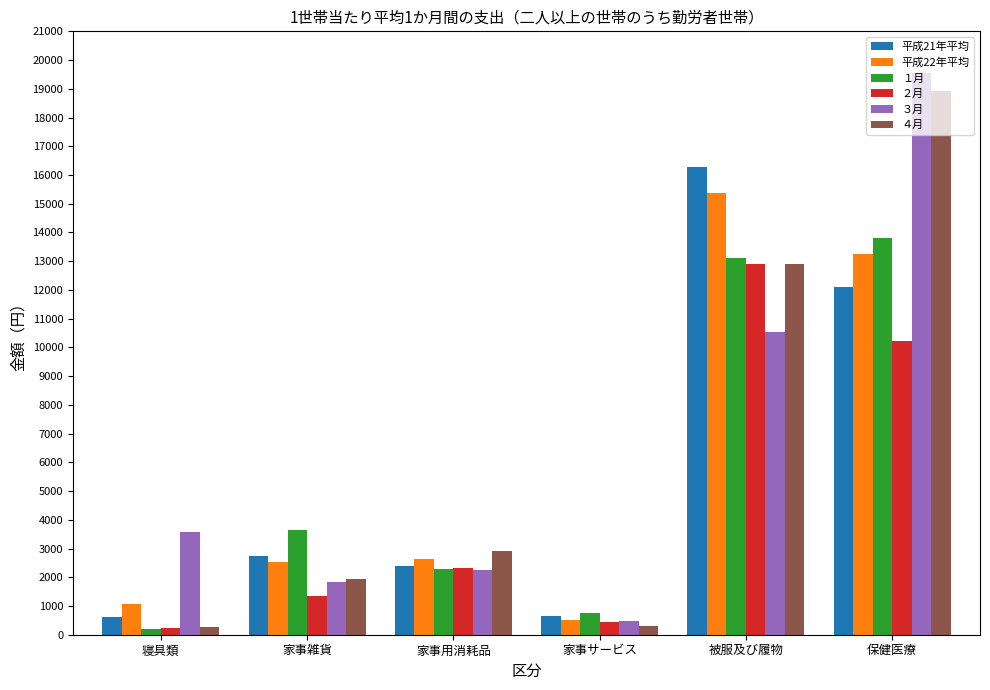

What is the difference between the highest and lowest values at 被服及び履物?

5723